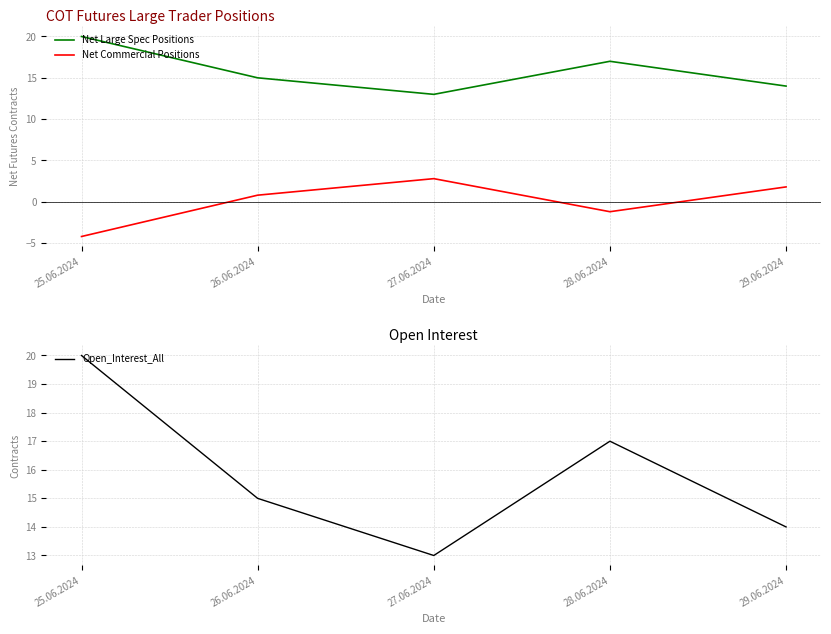

Between 26.06.2024 and 29.06.2024, which is larger?

26.06.2024